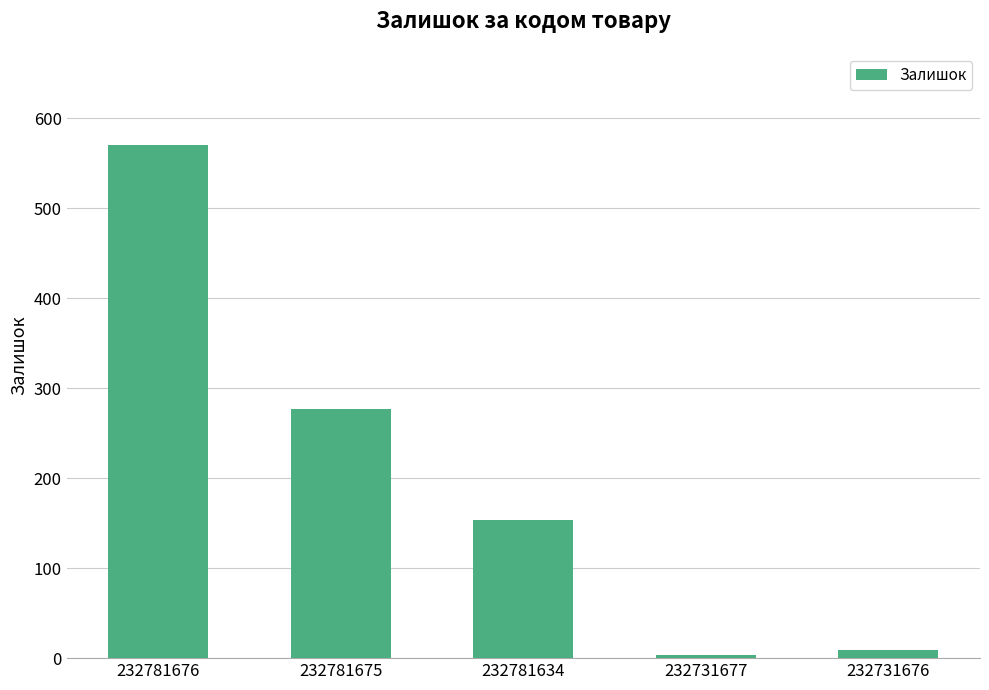

Reading left to right, what are all the values shown in this chart?

232781676=570	232781675=277	232781634=153	232731677=3	232731676=9